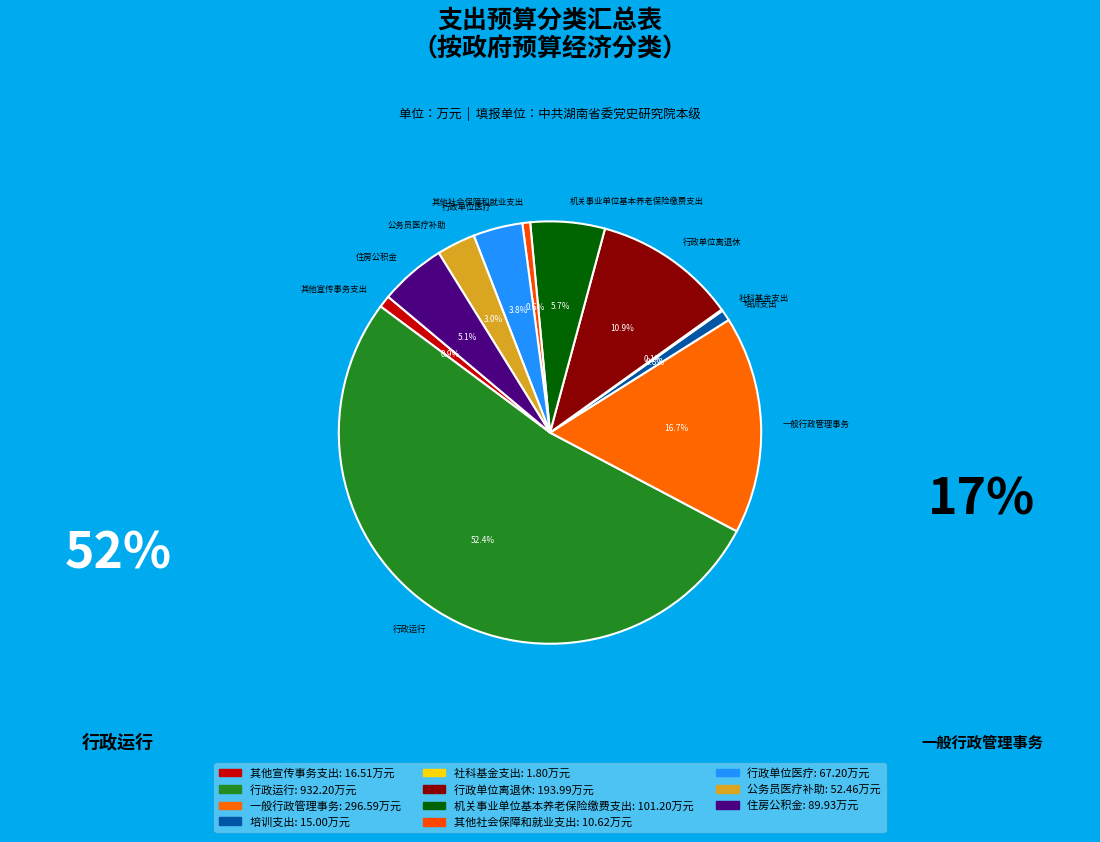

To the nearest percent, what portion does 其他社会保障和就业支出 represent?

1%